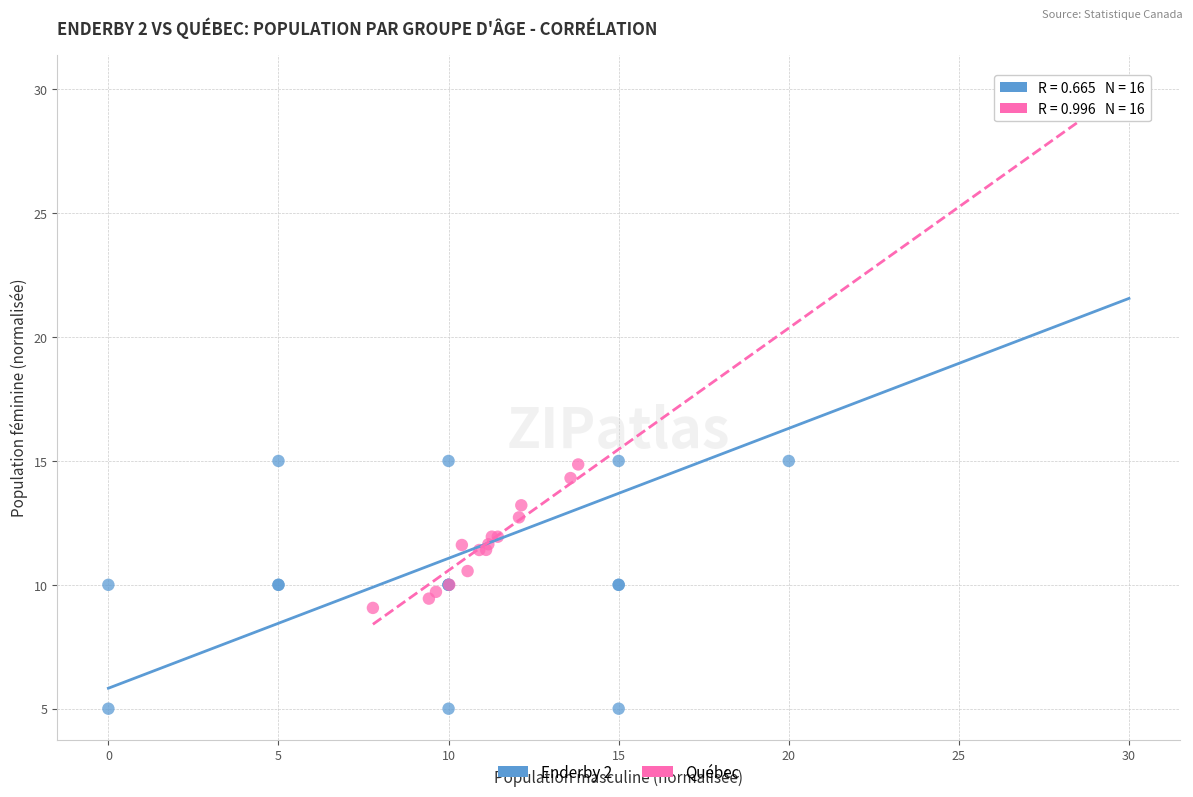

Which series has the largest Y range (max minus min)?

Enderby 2